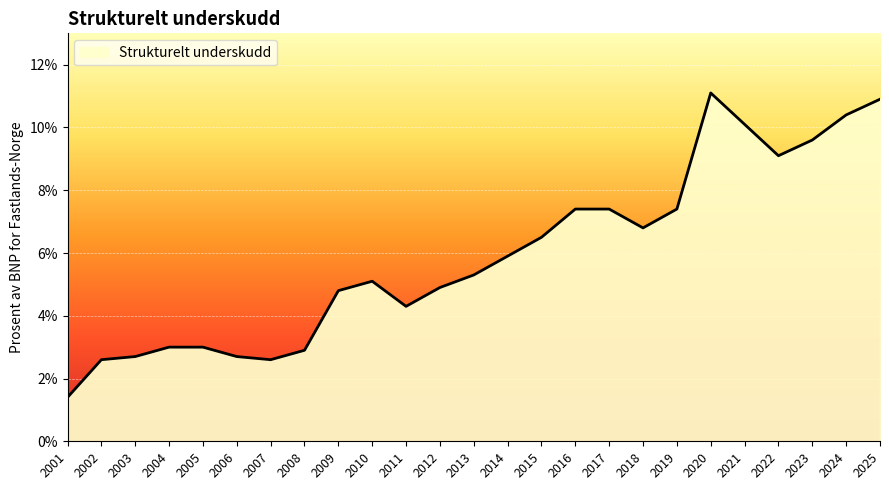

At which category does the chart reach its peak across all series?

2020